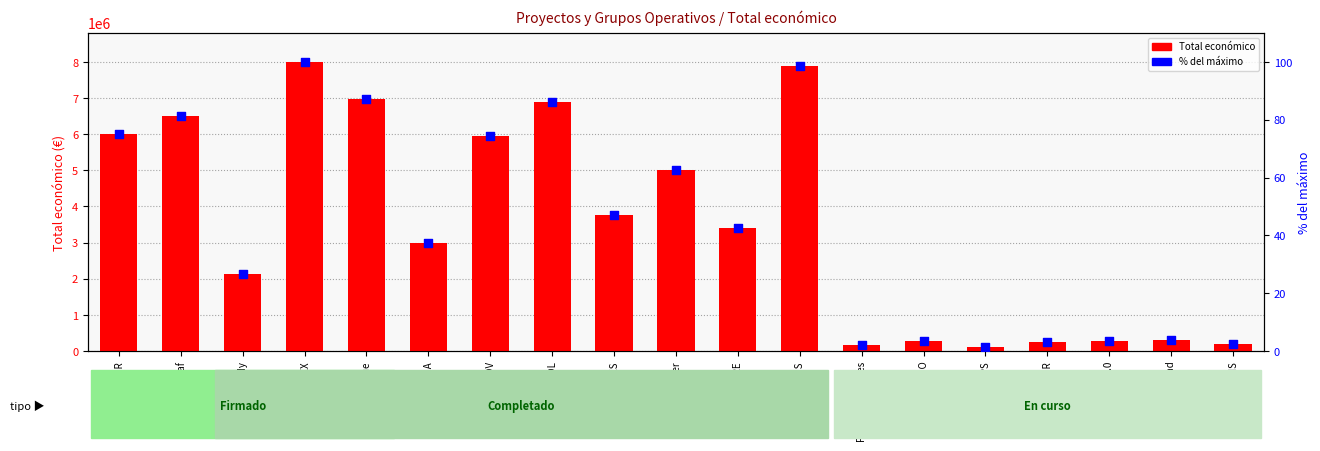

Is the value of Total económico at Argan GO greater than the value of % del máximo at MAIA?

Yes